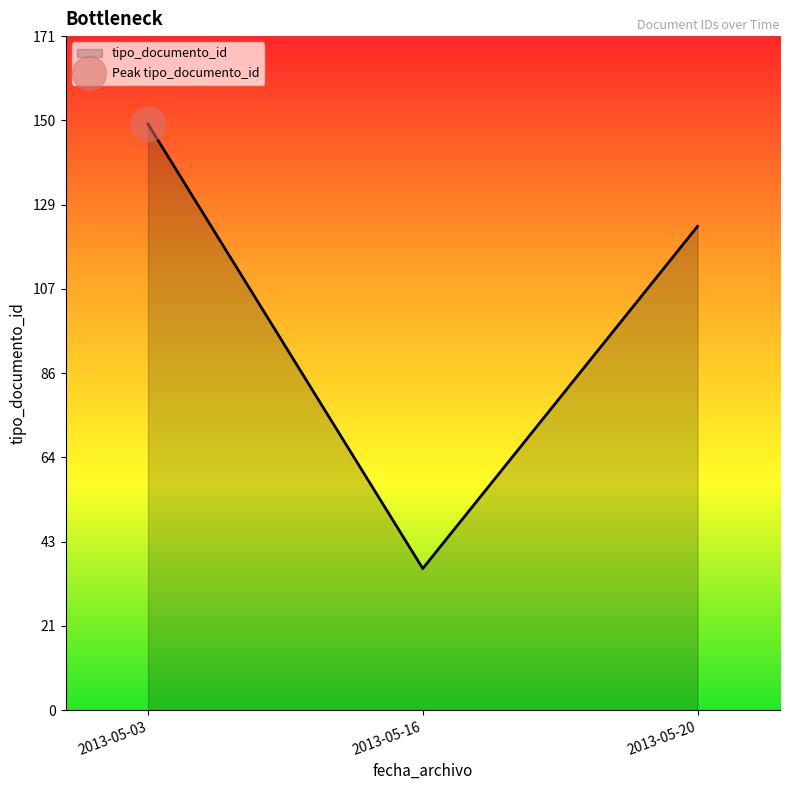

What is the change in value from 2013-05-03 to 2013-05-20?

-26